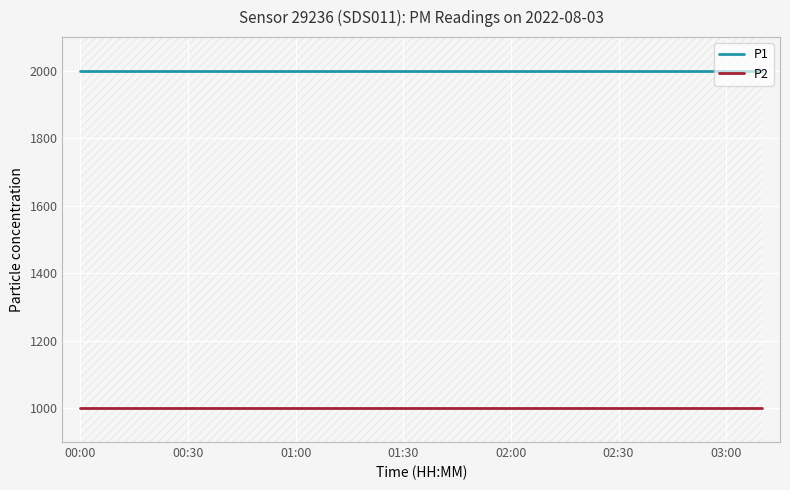

At which category is the sum across all series the highest?

00:00